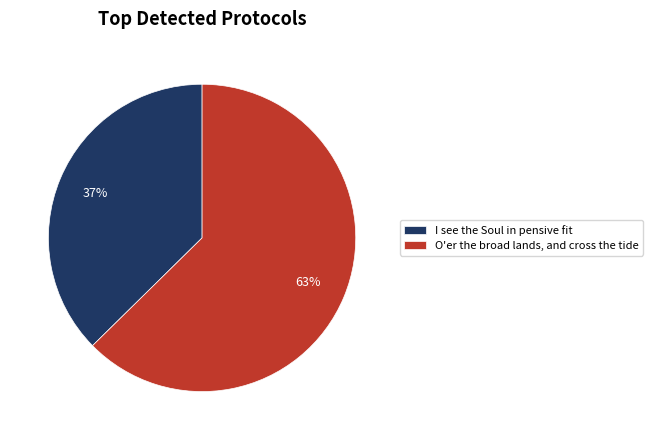

How many slices are in this pie chart?

2